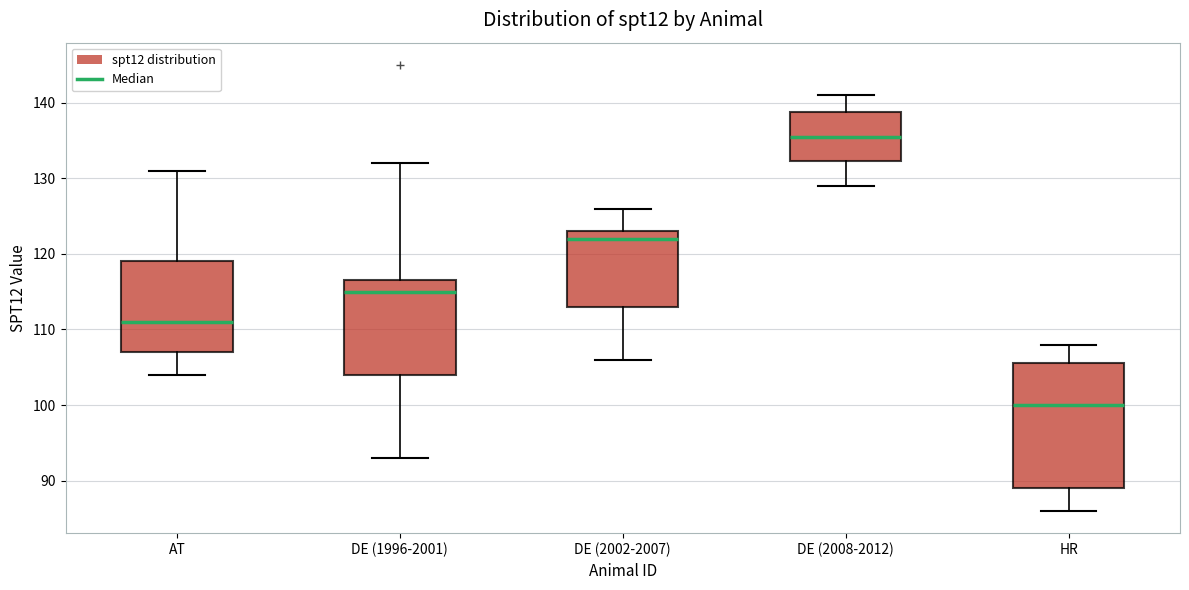

Reading left to right, transcribe this box plot: for each box, give where its median line is, the range the box spans, and where its two whiskers end, as read against the y-axis. The values are not printed on the chart, so give them approximately, as read against the axis.

AT: median 111, box 107 to 119, whiskers 104 to 131
DE (1996-2001): median 115, box 104 to 117, whiskers 93 to 132
DE (2002-2007): median 122, box 113 to 123, whiskers 106 to 126
DE (2008-2012): median 136, box 132 to 139, whiskers 129 to 141
HR: median 100, box 89 to 106, whiskers 86 to 108